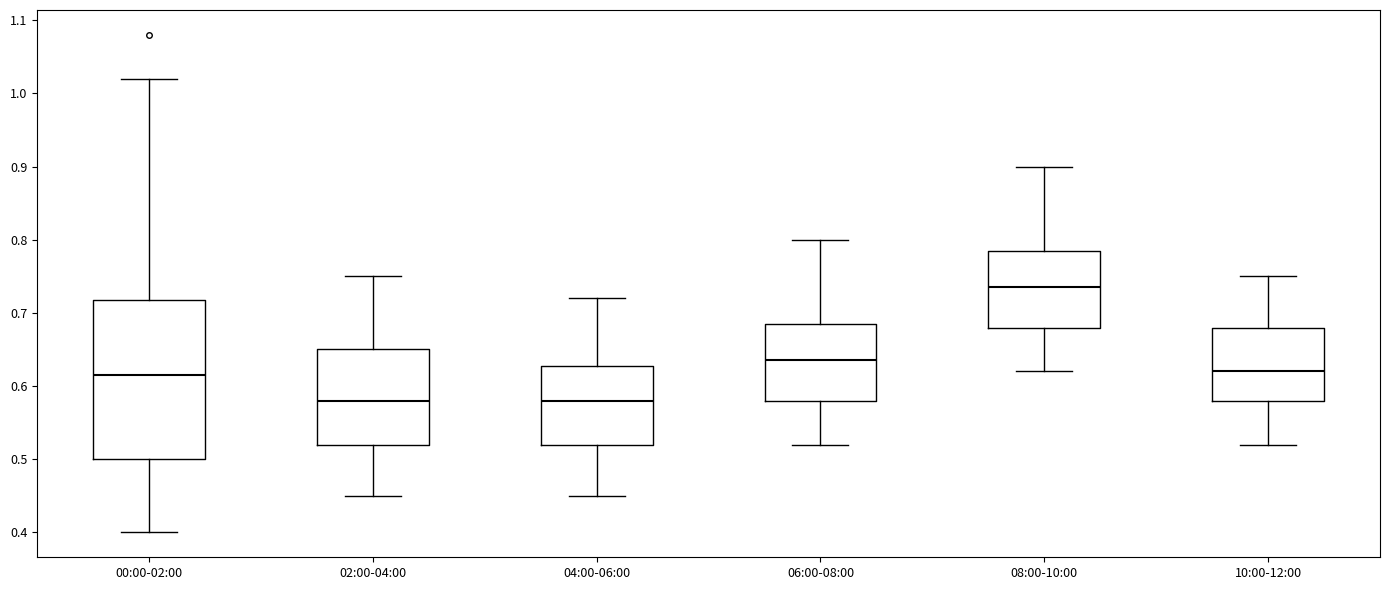

Which box is the tallest, from its lower edge to its upper edge?

00:00-02:00